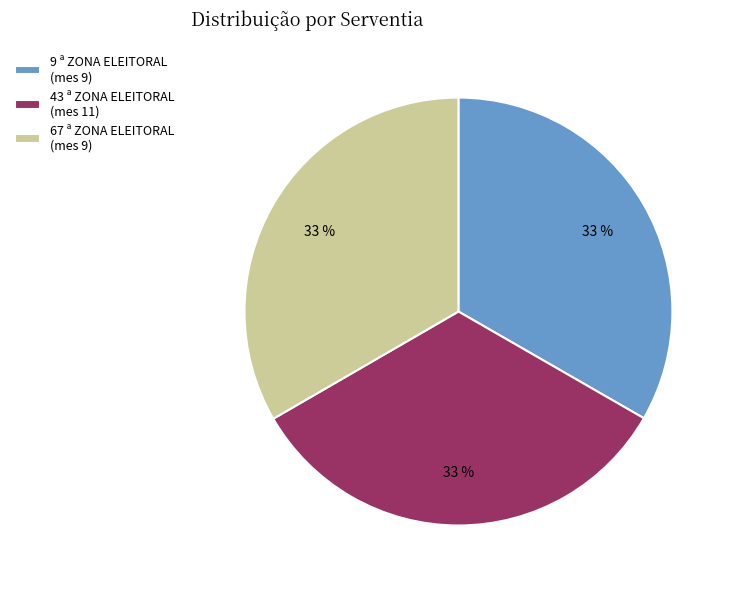

Is it true that 67 ª ZONA ELEITORAL (mes 9) is 33% of the pie?

True